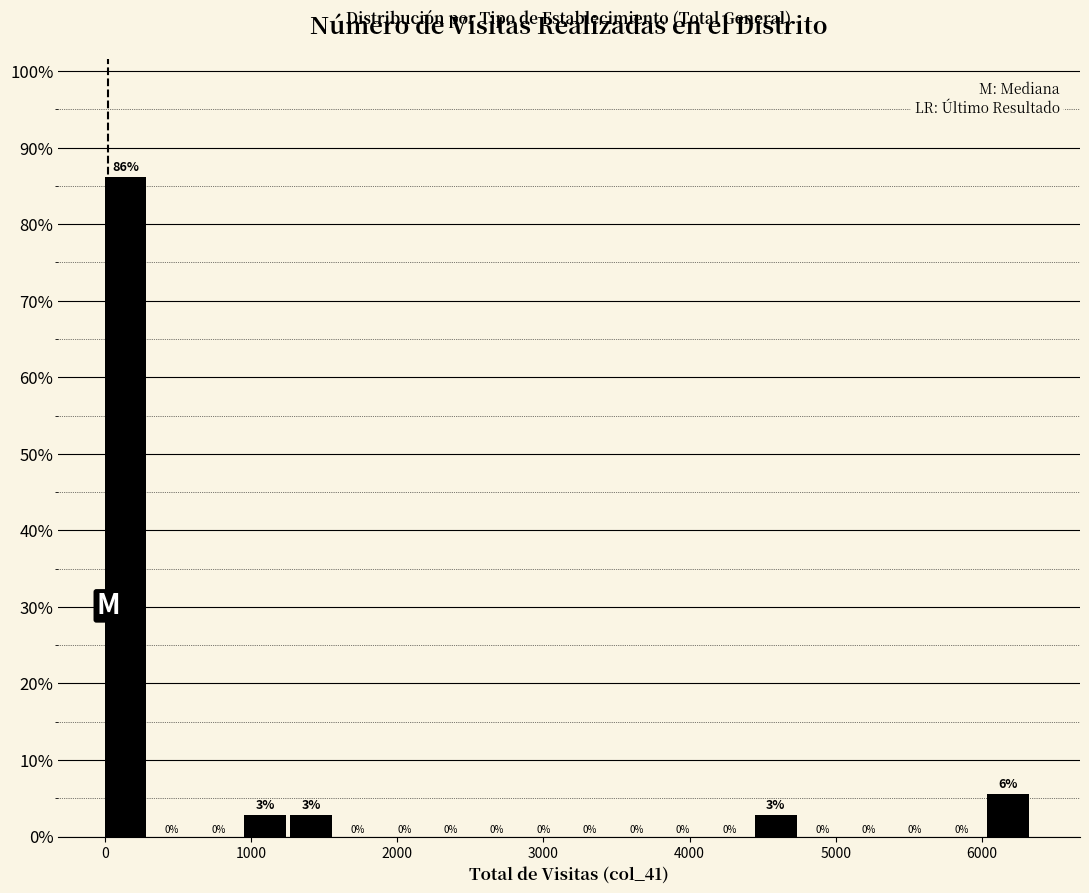

Read against the x-axis, roughly where is the centre of the tallest bar?

100